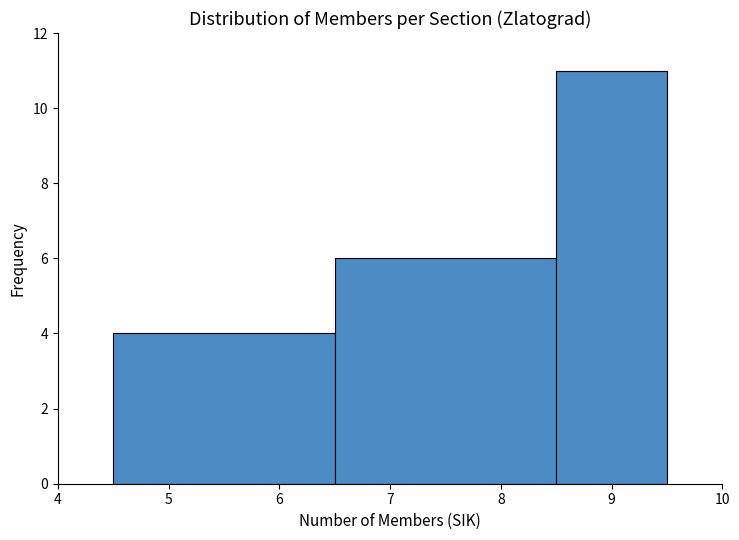

Which range on the x-axis has the tallest bar?

8.5 to 9.5